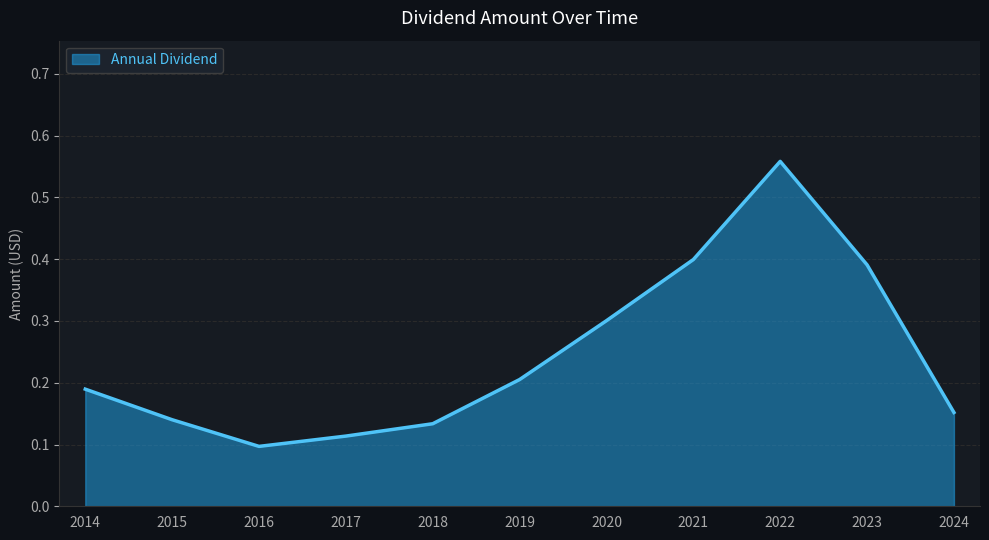

Which has a higher value, 2015 or 2021?

2021